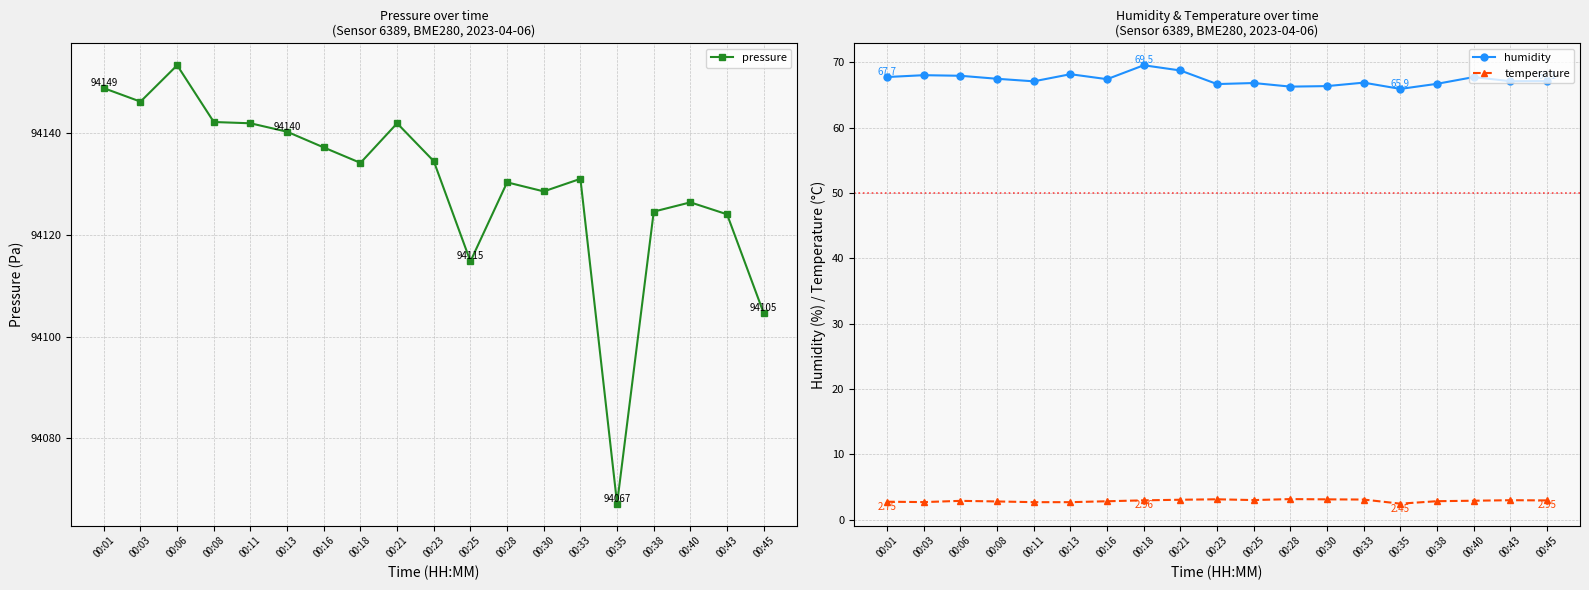

Reading left to right, extract all data points from this chart.

pressure: 00:01=94148.8	00:03=94146.2	00:06=94153.3	00:08=94142.2	00:11=94141.9	00:13=94140.2	00:16=94137.2	00:18=94134.1	00:21=94141.9	00:23=94134.5	00:25=94114.8	00:28=94130.3	00:30=94128.5	00:33=94131.0	00:35=94067.2	00:38=94124.6	00:40=94126.4	00:43=94124.0	00:45=94104.6
humidity: 00:01=67.7	00:03=68.0	00:06=67.9	00:08=67.5	00:11=67.1	00:13=68.2	00:16=67.4	00:18=69.5	00:21=68.7	00:23=66.7	00:25=66.8	00:28=66.3	00:30=66.3	00:33=66.9	00:35=65.9	00:38=66.7	00:40=67.7	00:43=67.1	00:45=67.1
temperature: 00:01=2.8	00:03=2.7	00:06=2.9	00:08=2.8	00:11=2.7	00:13=2.7	00:16=2.8	00:18=3.0	00:21=3.0	00:23=3.1	00:25=3.0	00:28=3.1	00:30=3.1	00:33=3.1	00:35=2.5	00:38=2.8	00:40=2.9	00:43=3.0	00:45=3.0